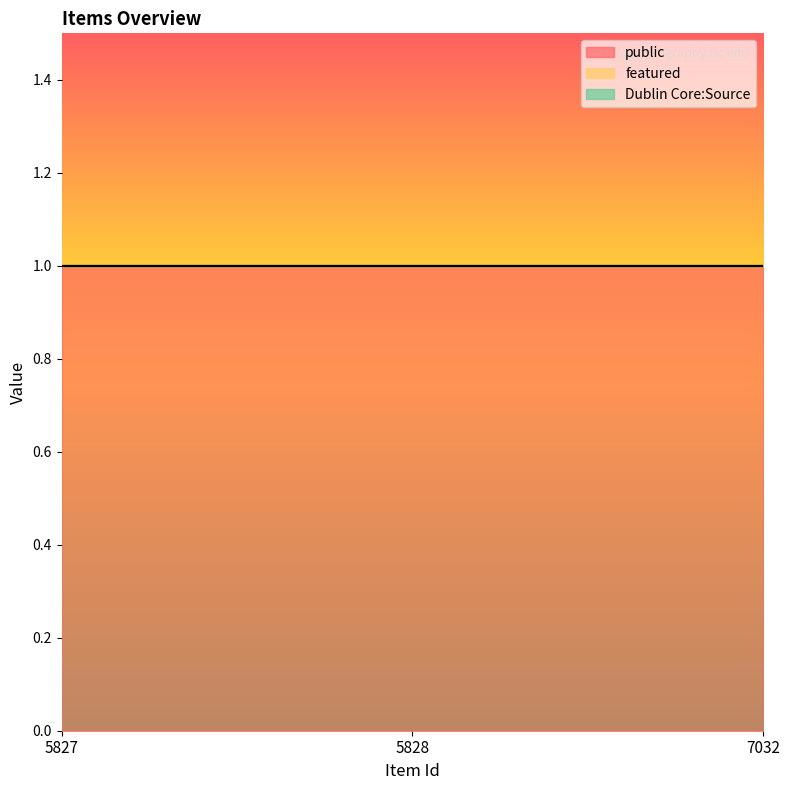

What is the difference between the highest and lowest values at 7032?

1